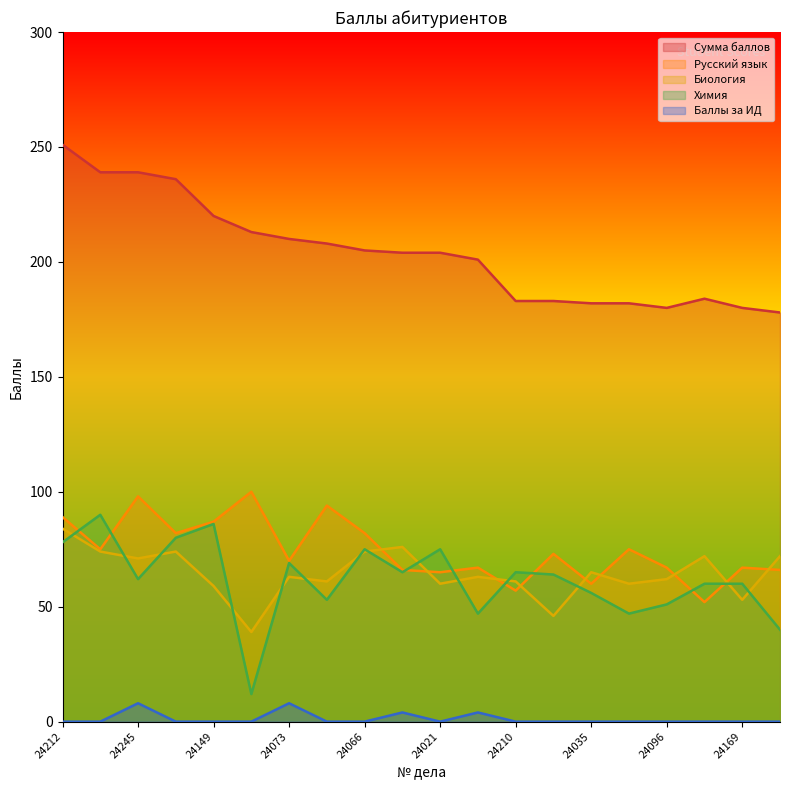

At which label does Биология reach its minimum?

24264